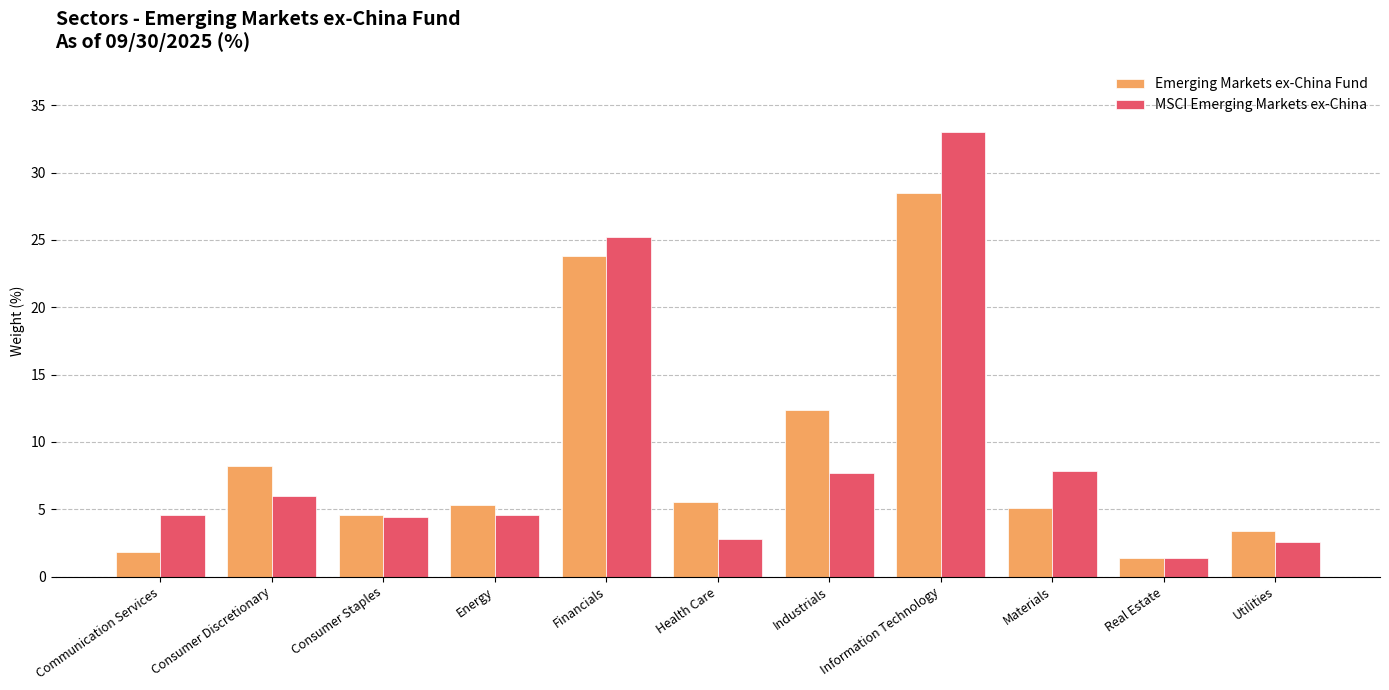

True or false: MSCI Emerging Markets ex-China has a value of 2.6 at Utilities.

True